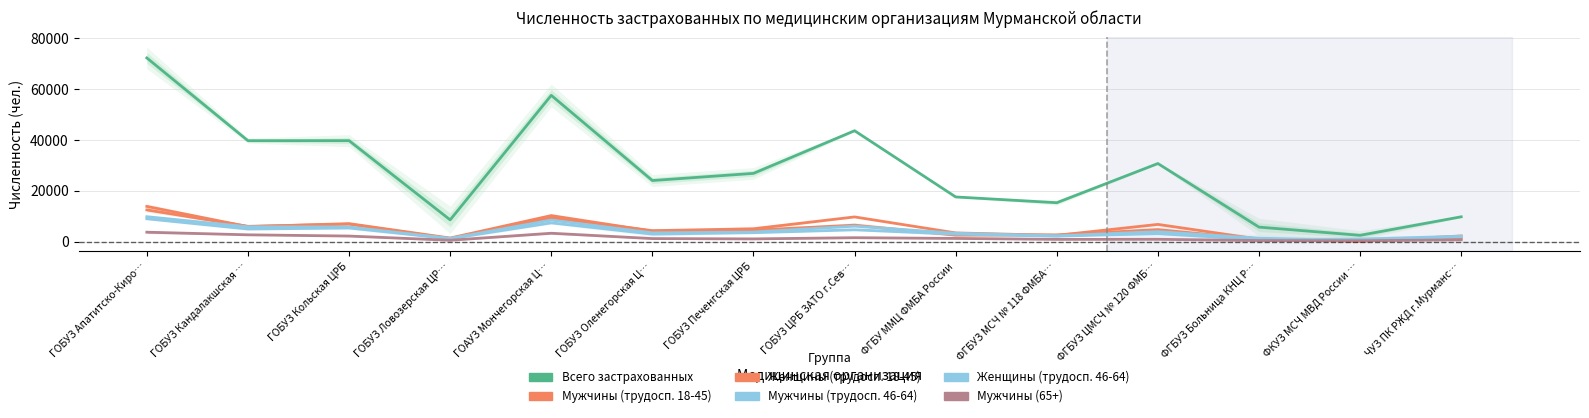

How many lines are shown in the chart?

6